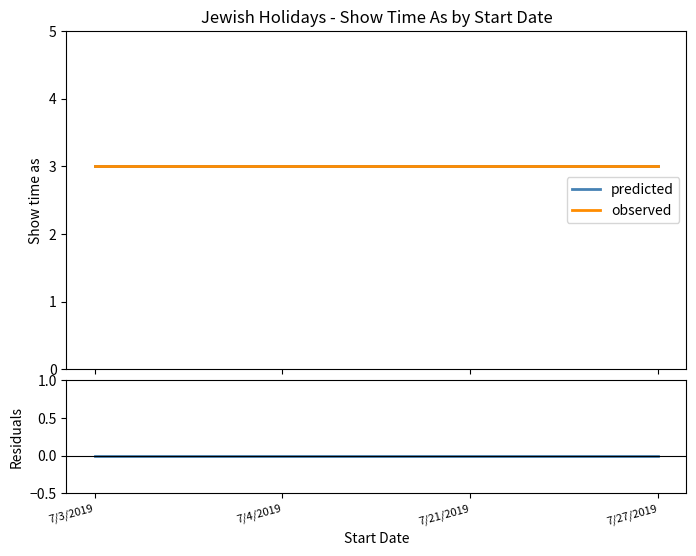

Which category has the lowest value across all series?

7/3/2019